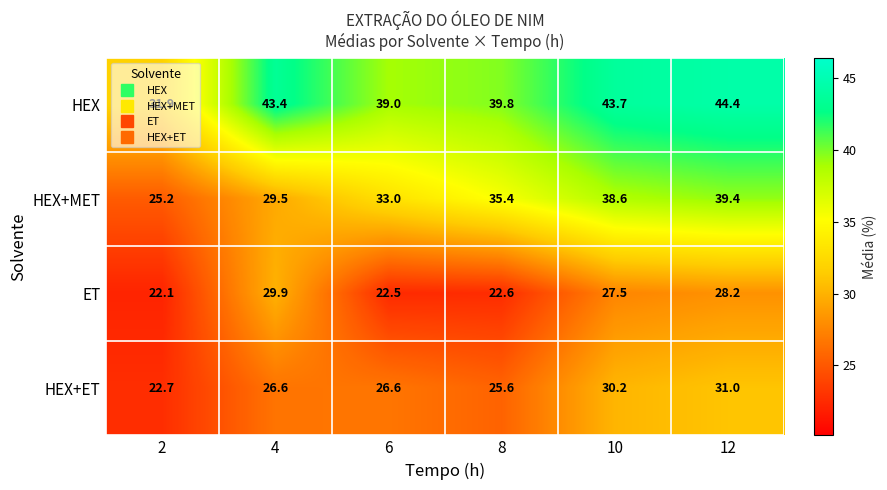

What is the average value of the HEX series?

40.4